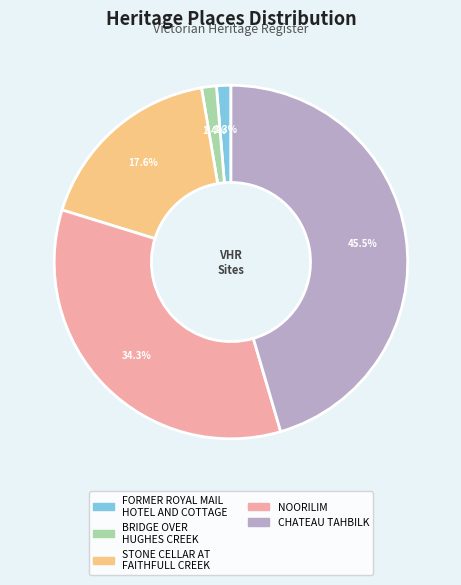

Is there any slice that represents more than half of the pie?

No